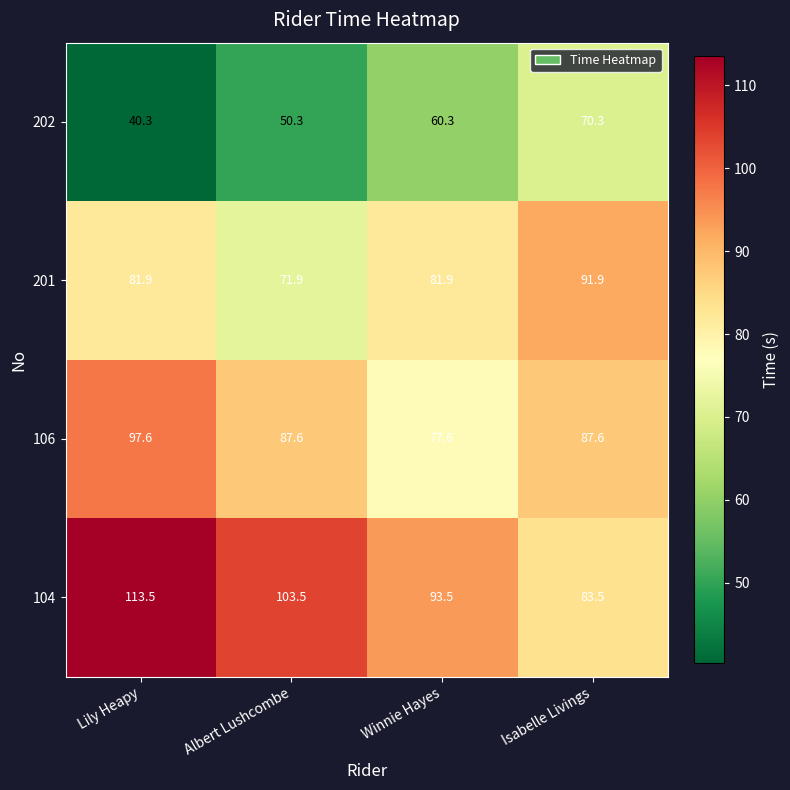

Is it true that 104 equals 27.3 at Isabelle Livings?

False